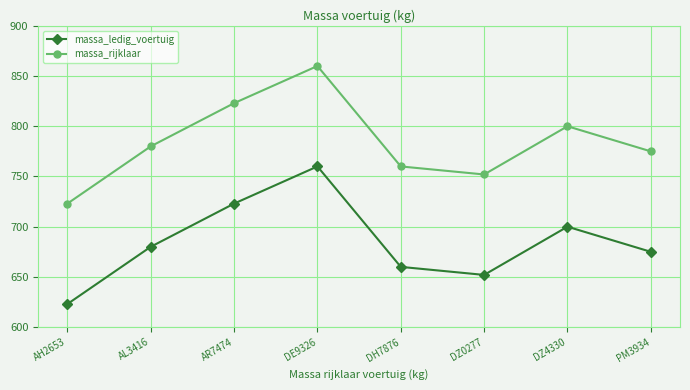

What is the difference between the second highest and minimum values in the massa_rijklaar series?

100